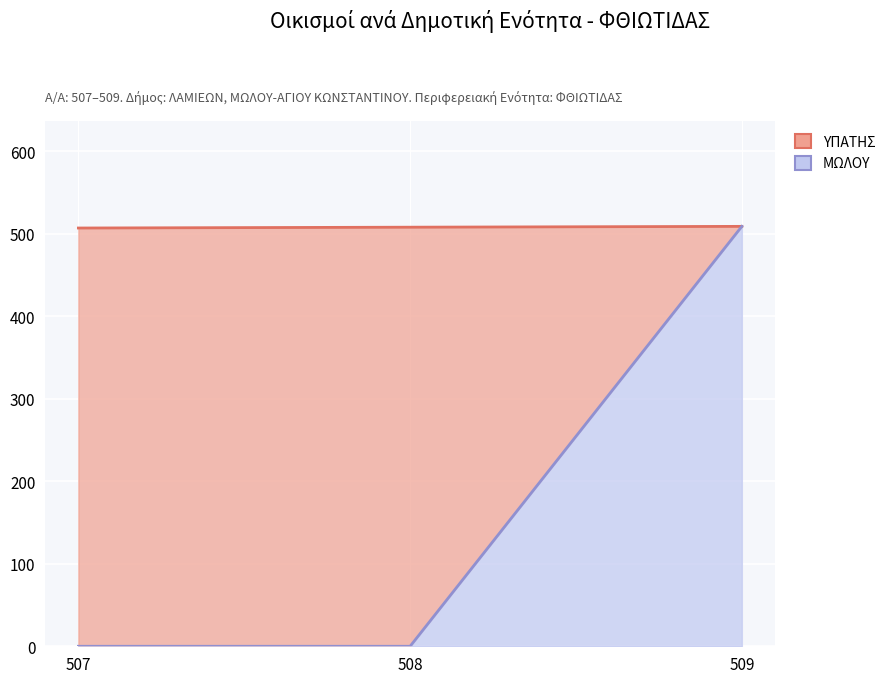

What is the value of the 3rd point from the left?

509